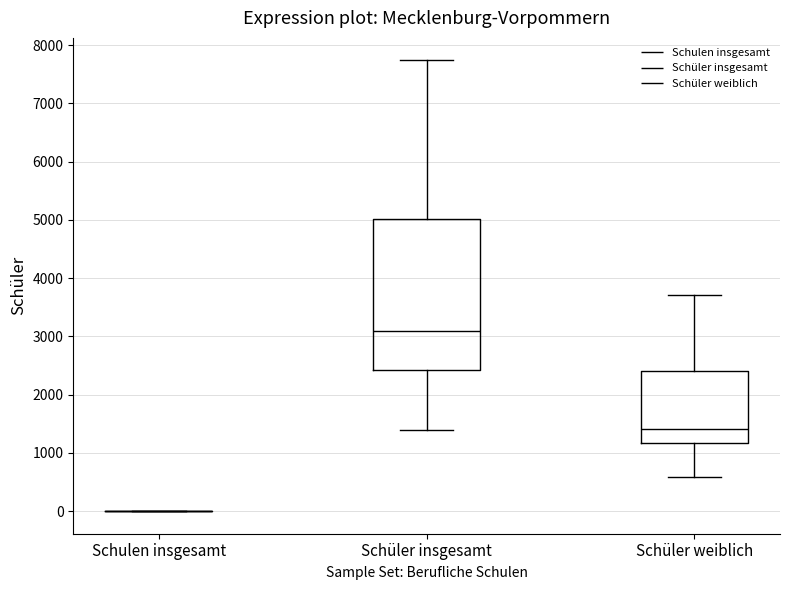

Reading left to right, transcribe this box plot: for each box, give where its median line is, the range the box spans, and where its two whiskers end, as read against the y-axis. The values are not printed on the chart, so give them approximately, as read against the axis.

Schulen insgesamt: box collapsed to a line at 0, whiskers 0 to 0
Schüler insgesamt: median 3100, box 2400 to 5000, whiskers 1400 to 7700
Schüler weiblich: median 1400, box 1200 to 2400, whiskers 600 to 3700